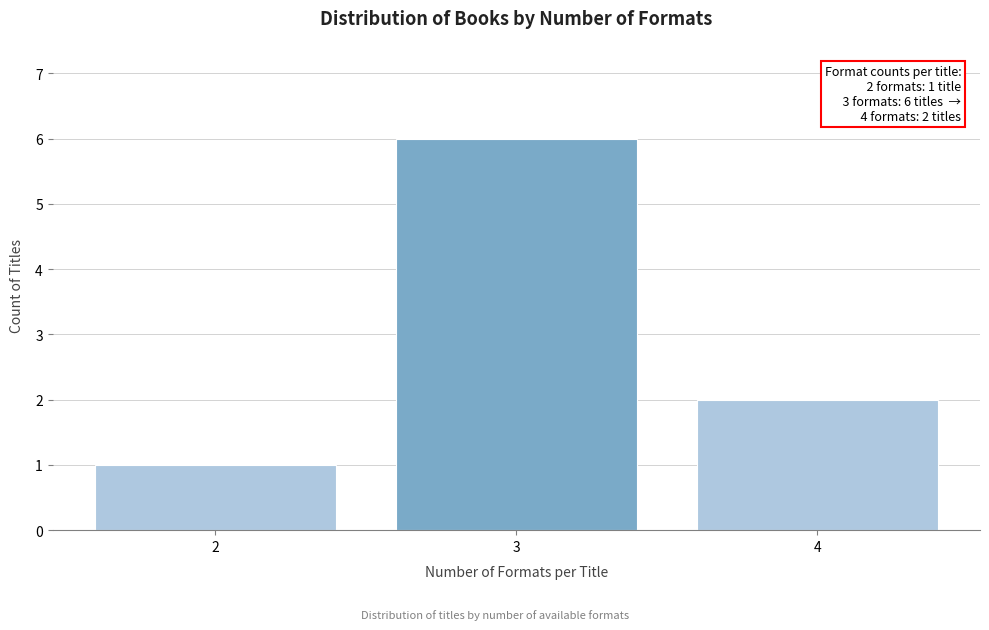

Reading right to left, list all the values displayed in this chart.

2	6	1